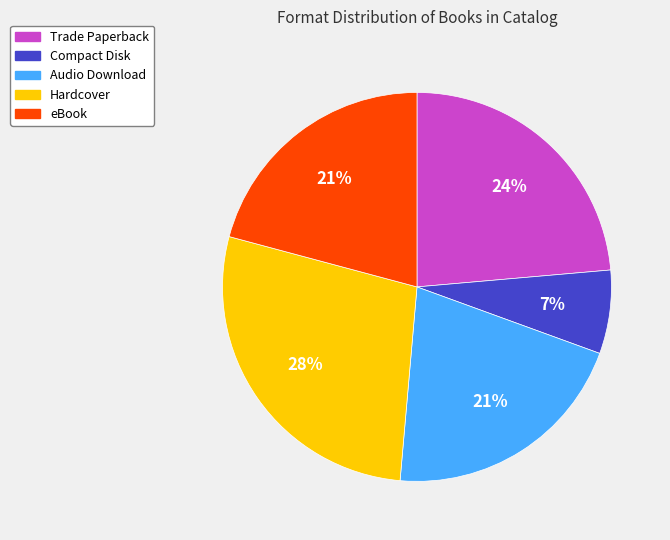

How many segments does this pie chart have?

5